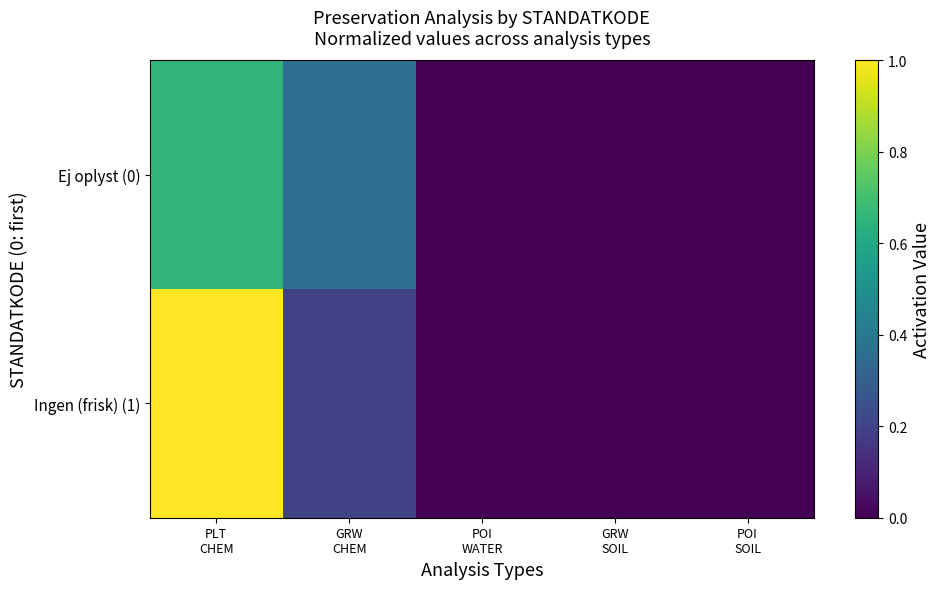

Which has a higher value, GRW
CHEM or GRW
SOIL?

GRW
CHEM